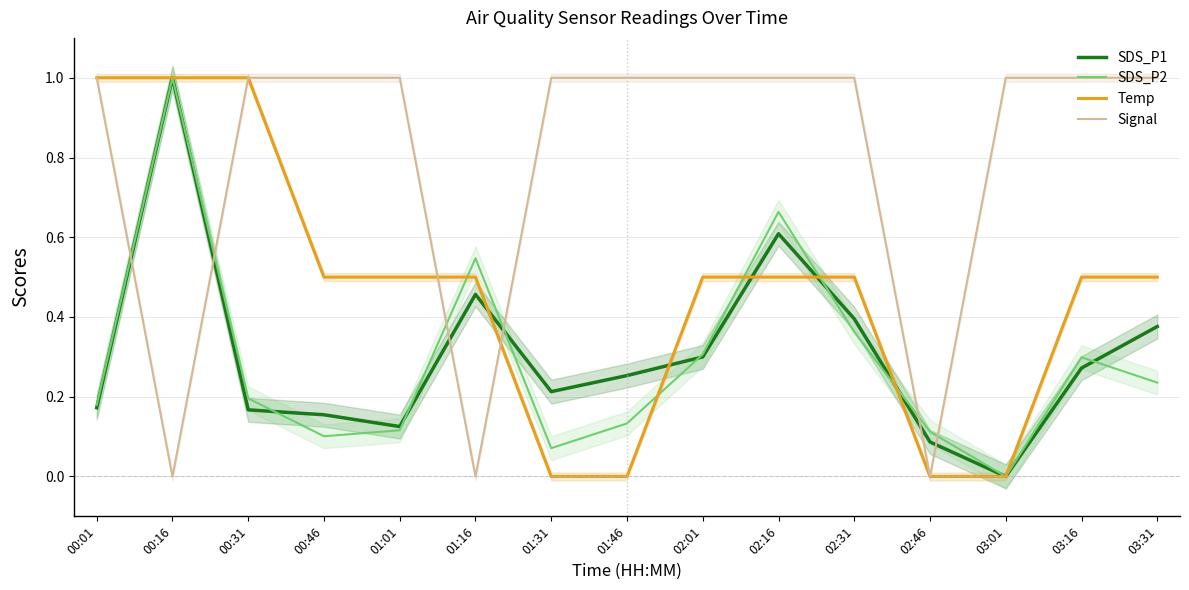

Is it true that Temp equals 0.5 at 03:31?

True